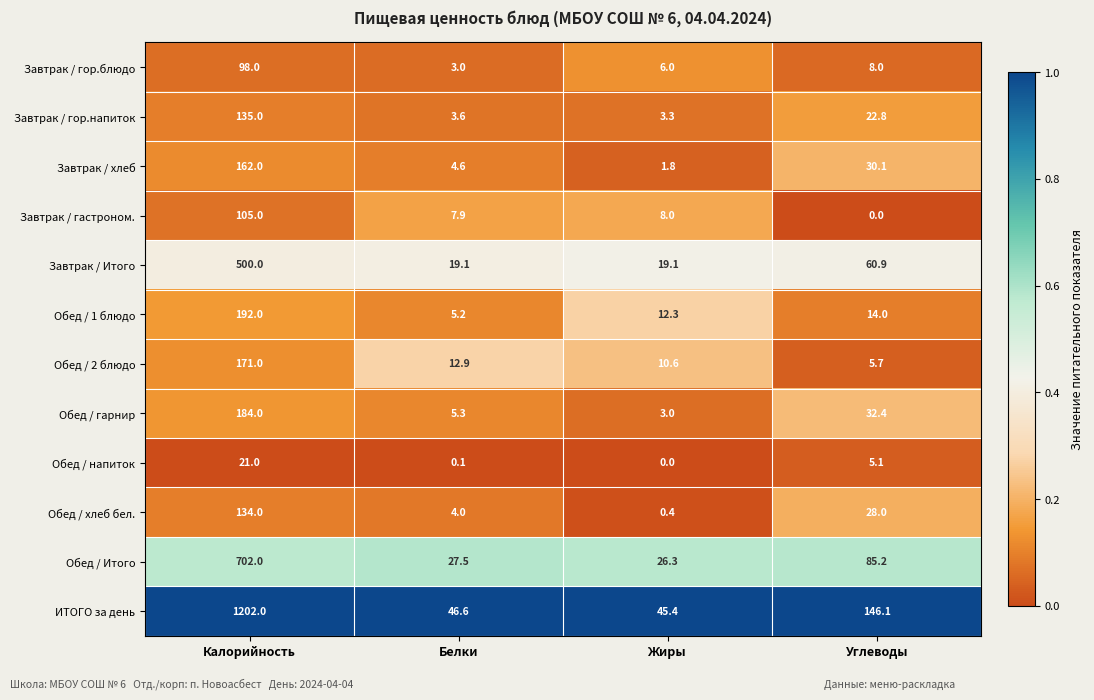

At Белки, list the series in order from smallest to largest.

Обед / напиток, Завтрак / гор.блюдо, Завтрак / гор.напиток, Обед / хлеб бел., Завтрак / хлеб, Обед / 1 блюдо, Обед / гарнир, Завтрак / гастроном., Обед / 2 блюдо, Завтрак / Итого, Обед / Итого, ИТОГО за день